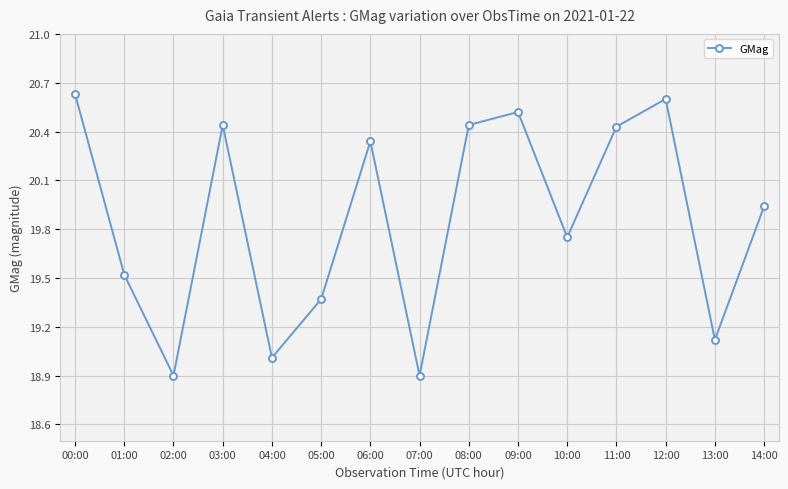

At which label is the value closest to 19?

04:00